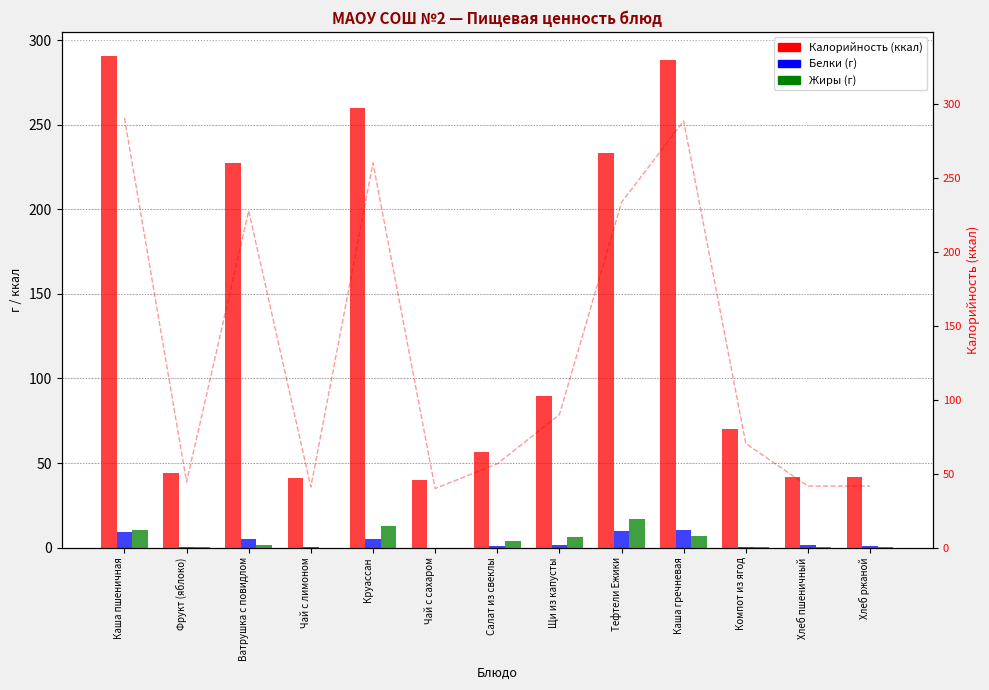

Reading left to right, what are all the values shown in this chart?

Калорийность: 290.4	44.4	227.6	40.9	260.0	39.9	56.6	89.8	233.3	288.3	70.3	41.6	41.6
Белки: 9.0	0.4	5.2	0.1	5.0	0.0	0.9	1.6	9.9	10.4	0.2	1.5	1.0
Жиры: 10.5	0.4	1.5	0.0	13.0	0.0	3.6	6.2	16.8	6.7	0.1	0.2	0.2